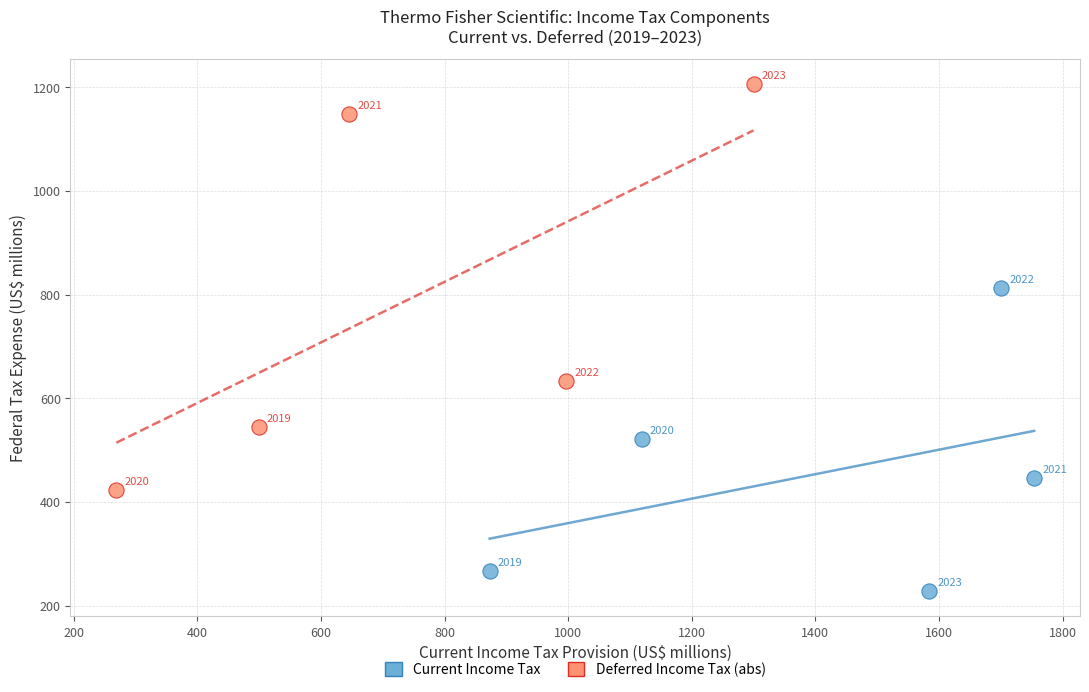

Which series contains the lowest Y value?

Current Income Tax